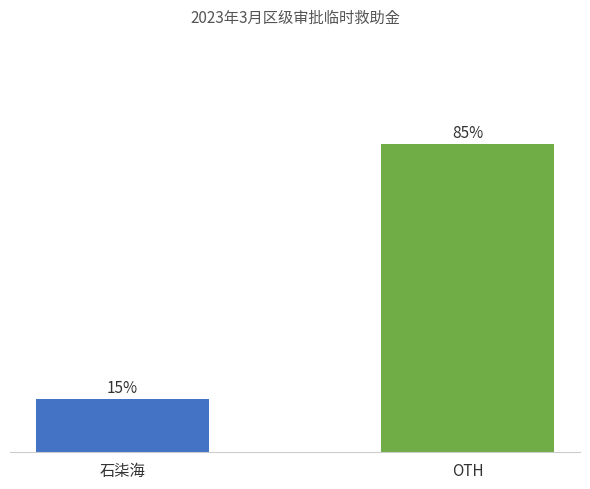

Rank the categories by value from highest to lowest.

OTH, 石柒海